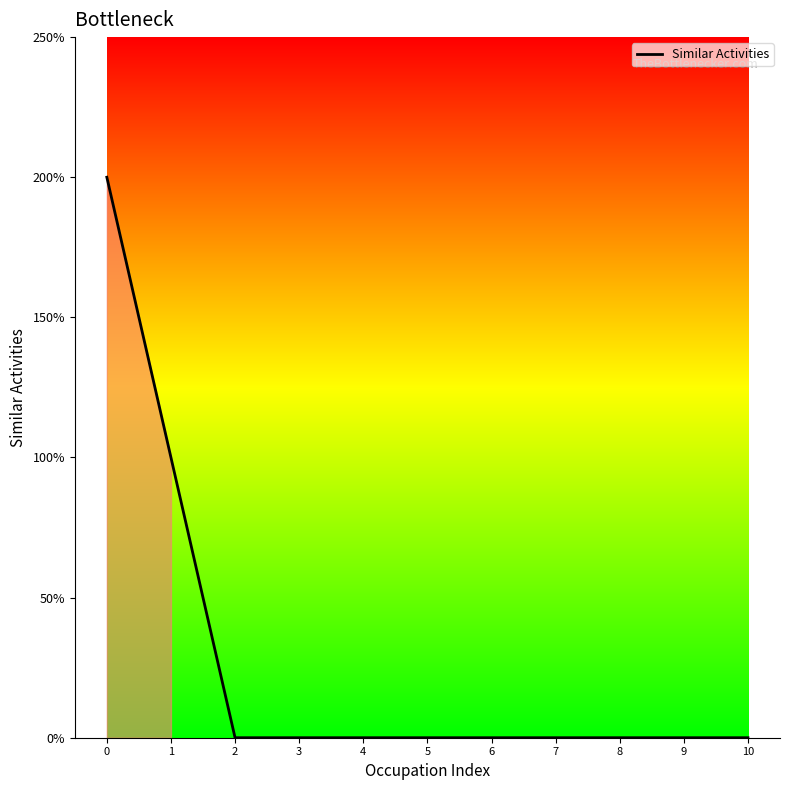

Count the values in the range 0 to 1.

10